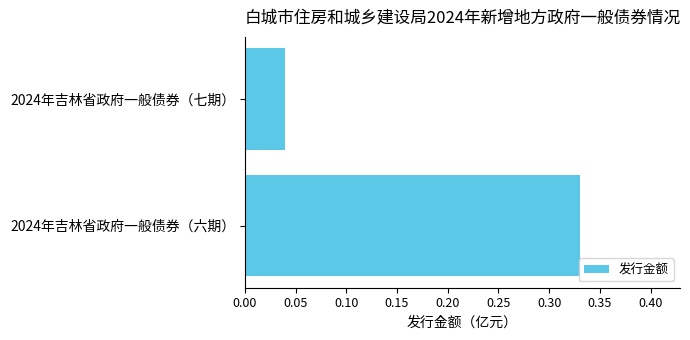

Between 2024年吉林省政府一般债券（六期） and 2024年吉林省政府一般债券（七期）, which is larger?

2024年吉林省政府一般债券（六期）